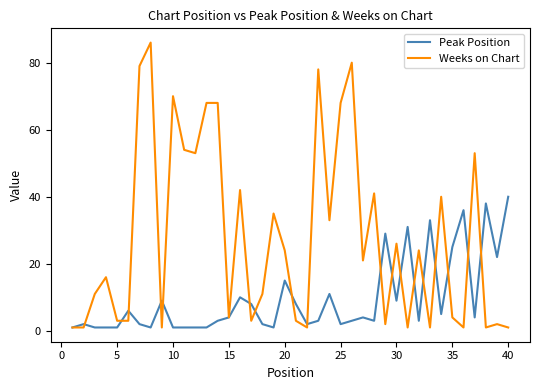

What are all the series names shown in the legend?

Peak Position, Weeks on Chart